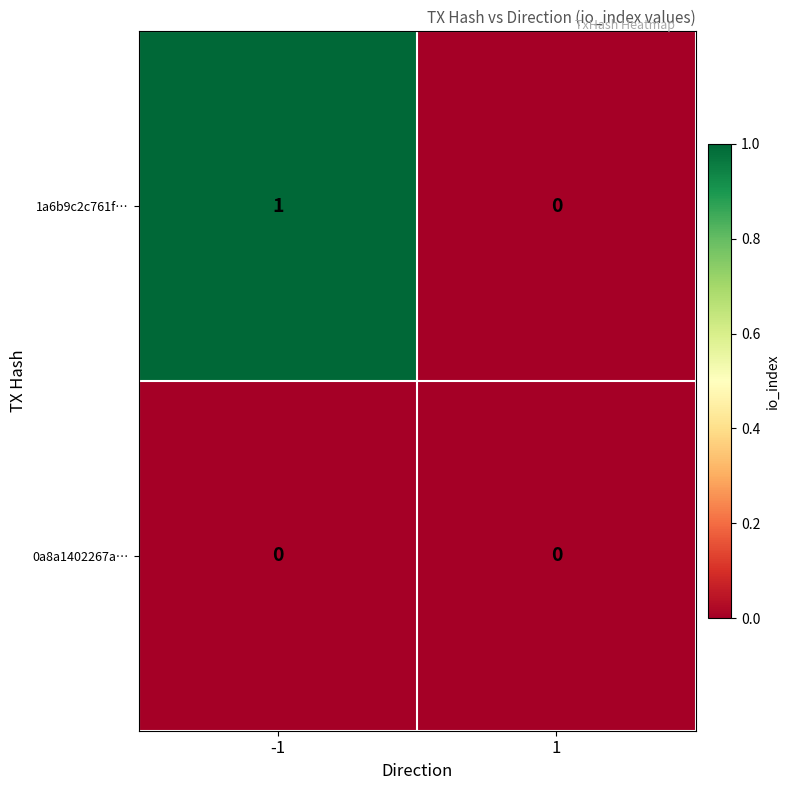

Which series changed the most between -1 and 1?

1a6b9c2c761f…